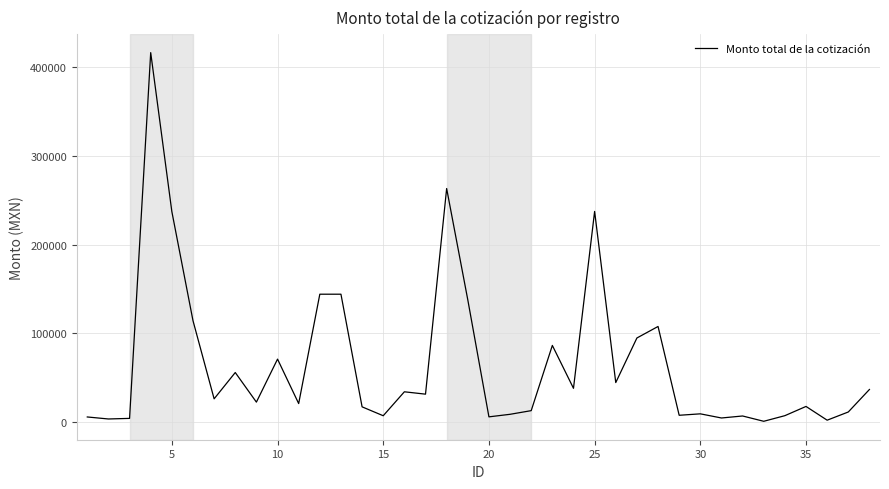

What is the maximum value shown in the chart?

416734.1